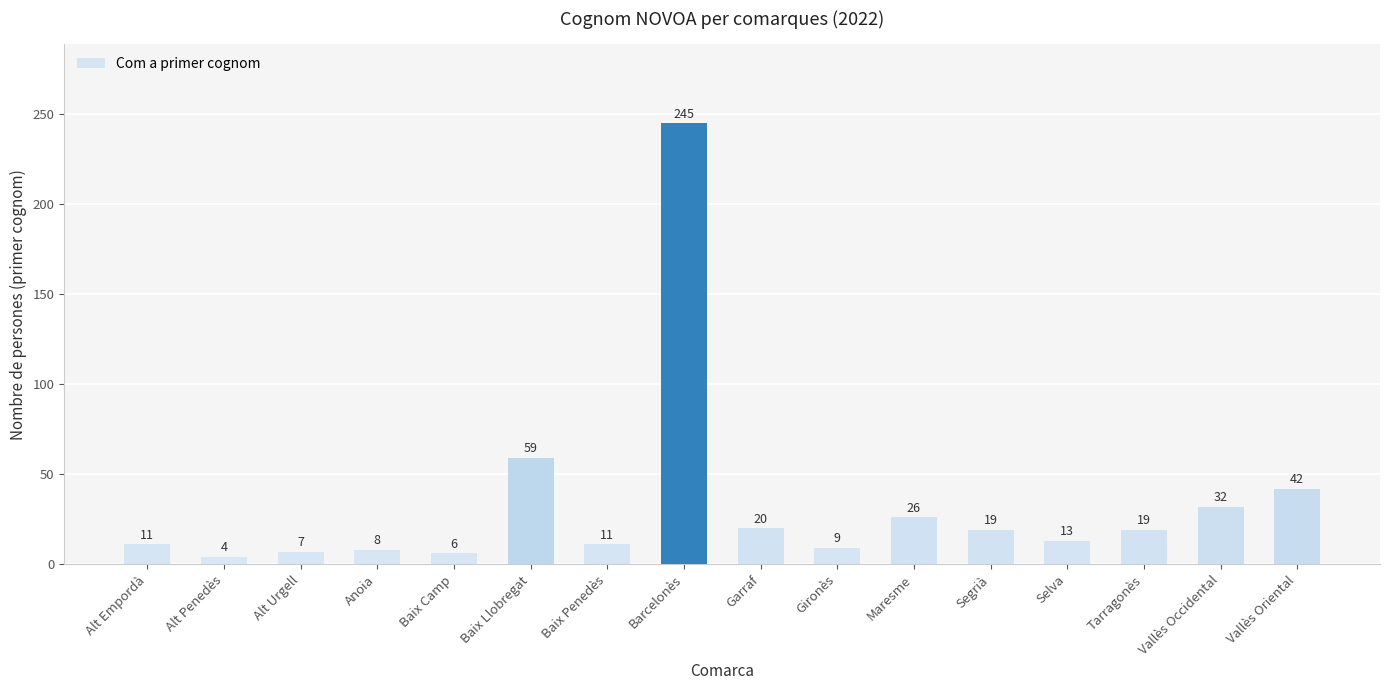

At which label is the value closest to 124?

Baix Llobregat